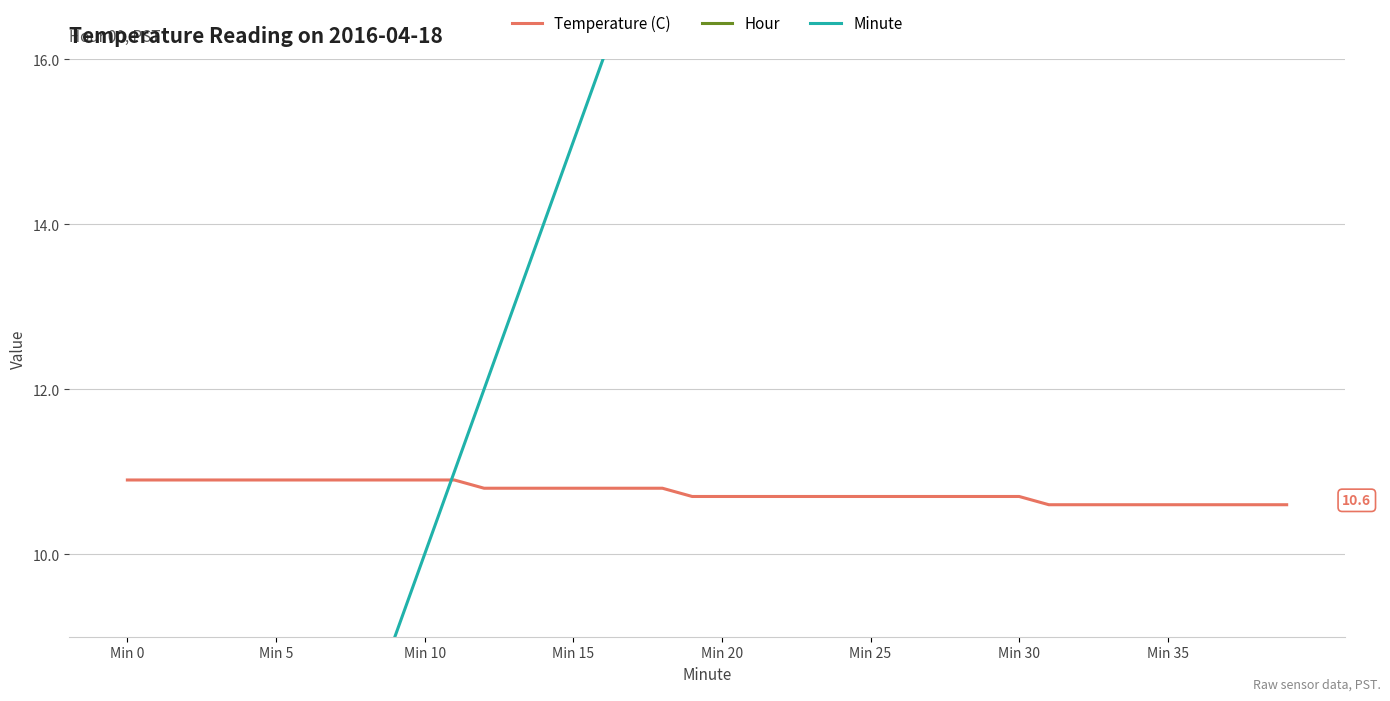

Which category has the lowest value across all series?

Min 0